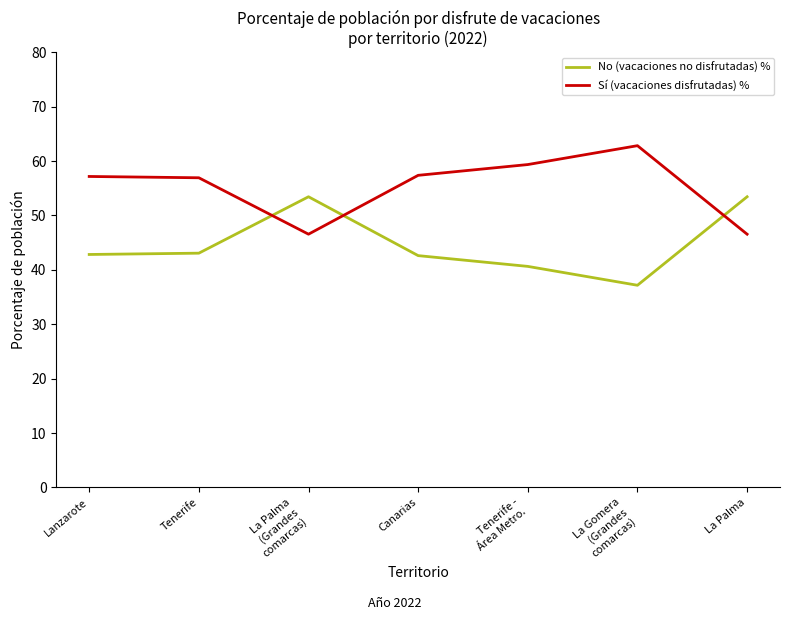

What is the highest value of the Sí (vacaciones disfrutadas) % series?

62.8